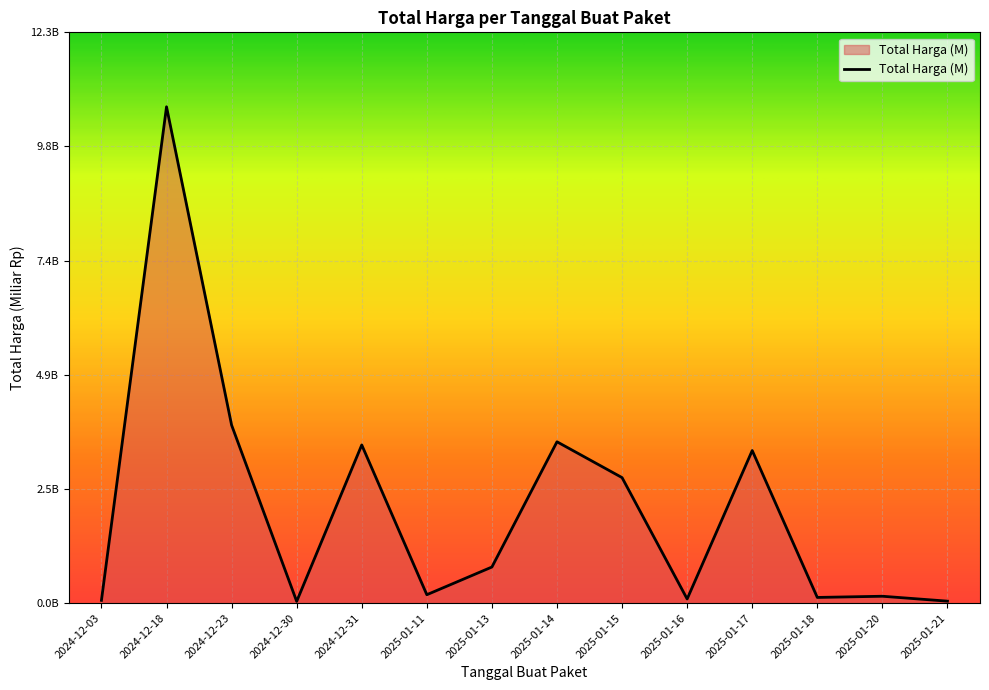

What is the change in value from 2025-01-11 to 2025-01-18?

-0.1